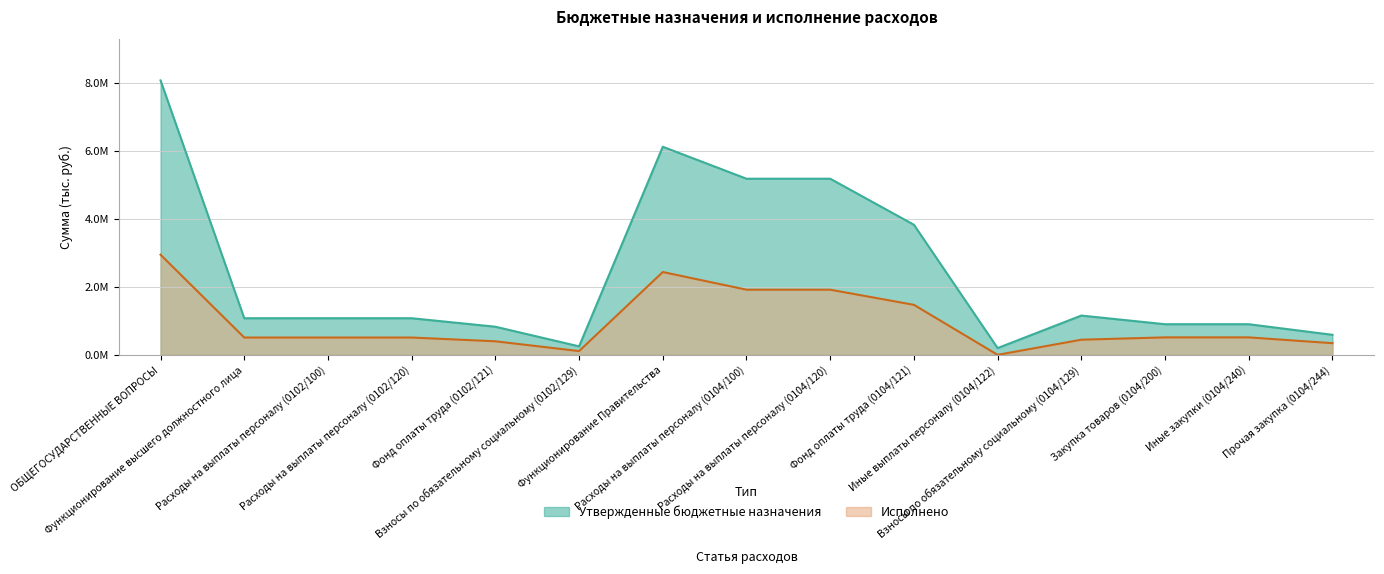

What is the label of the 11th point from the left?

Иные выплаты персоналу (0104/122)